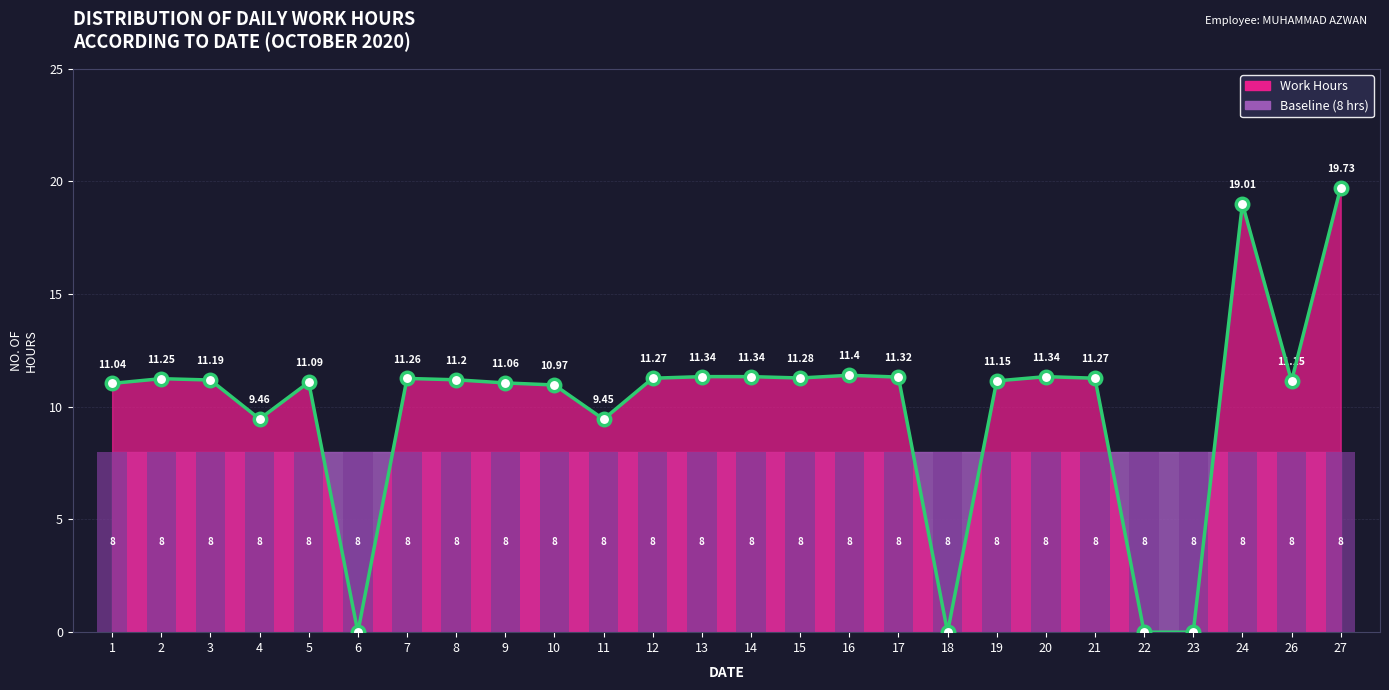

Between 12 and 26, which is larger?

12